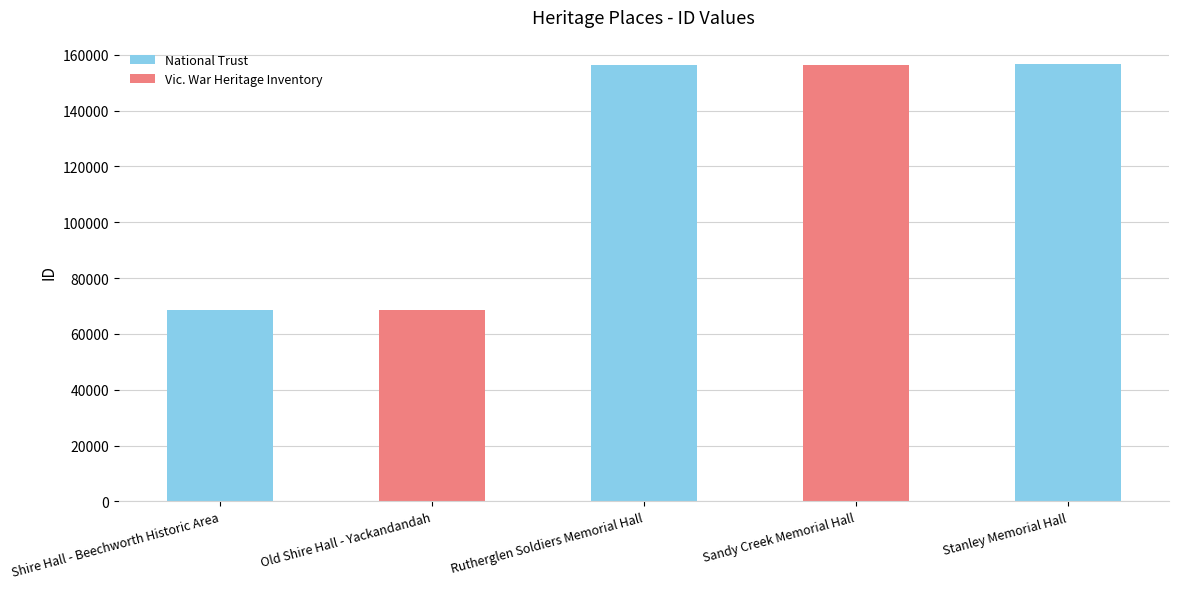

What is the difference between the maximum and minimum values?

87940